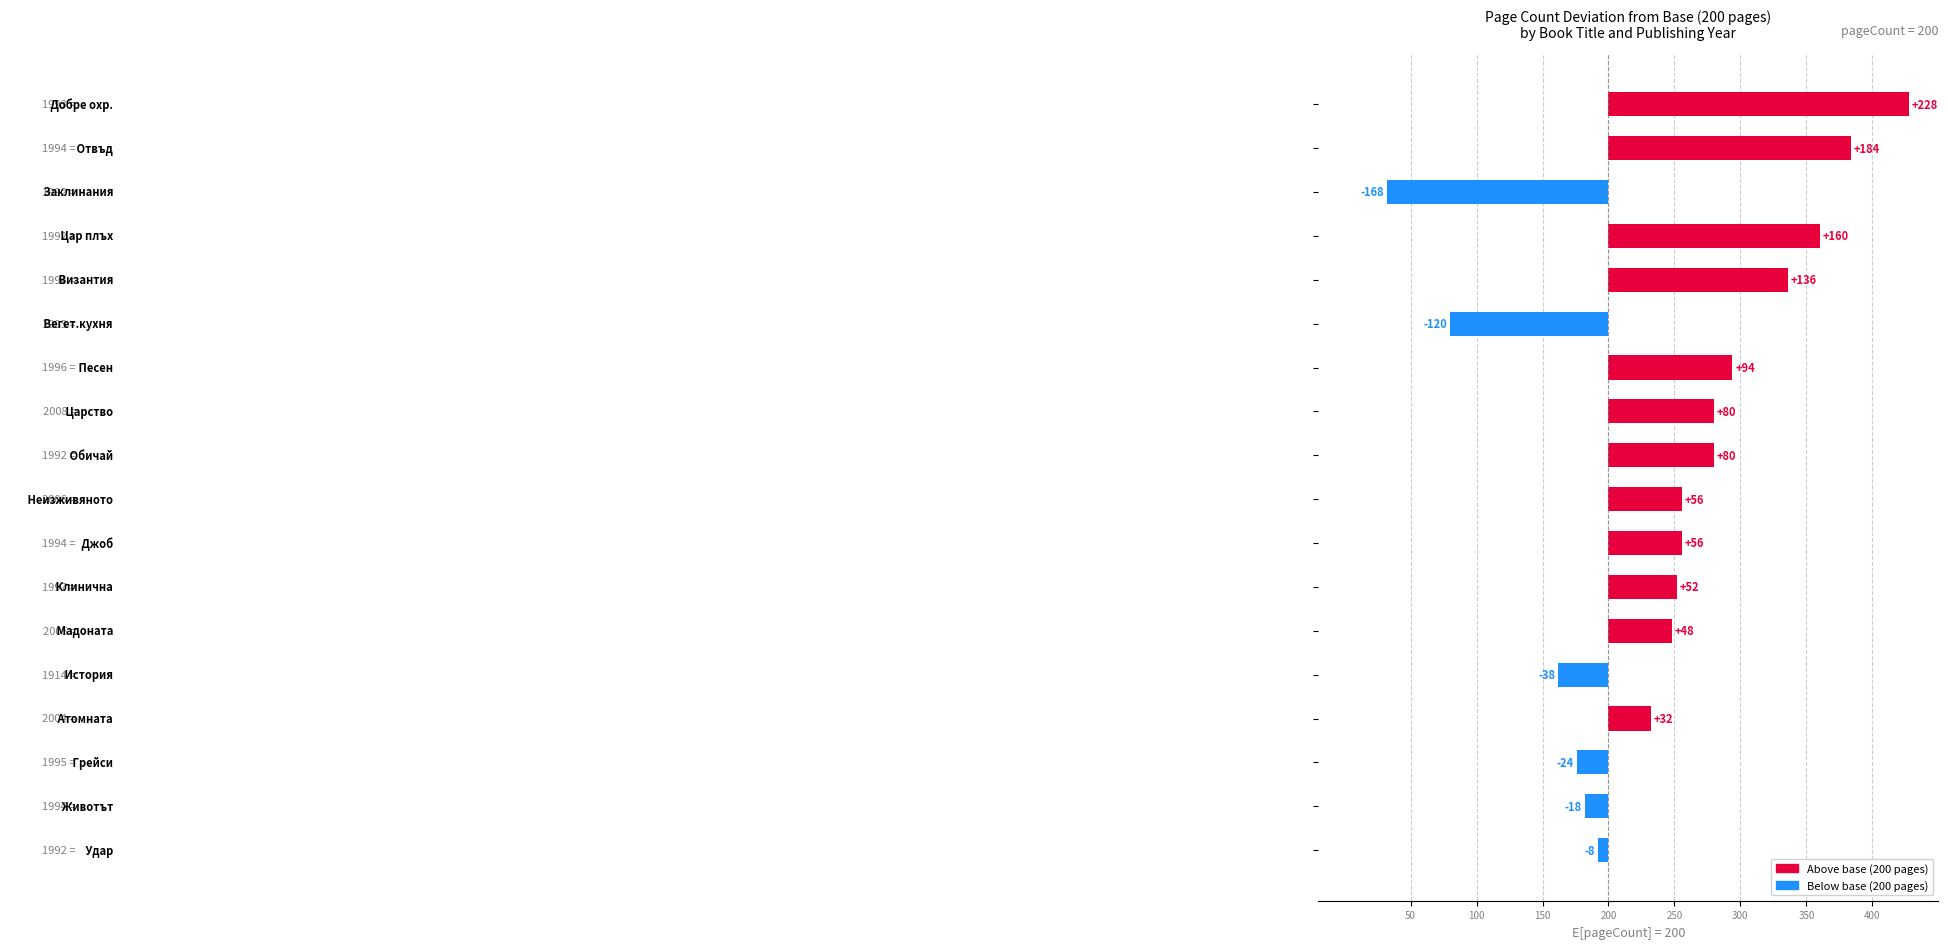

How many bars are there in total?

18